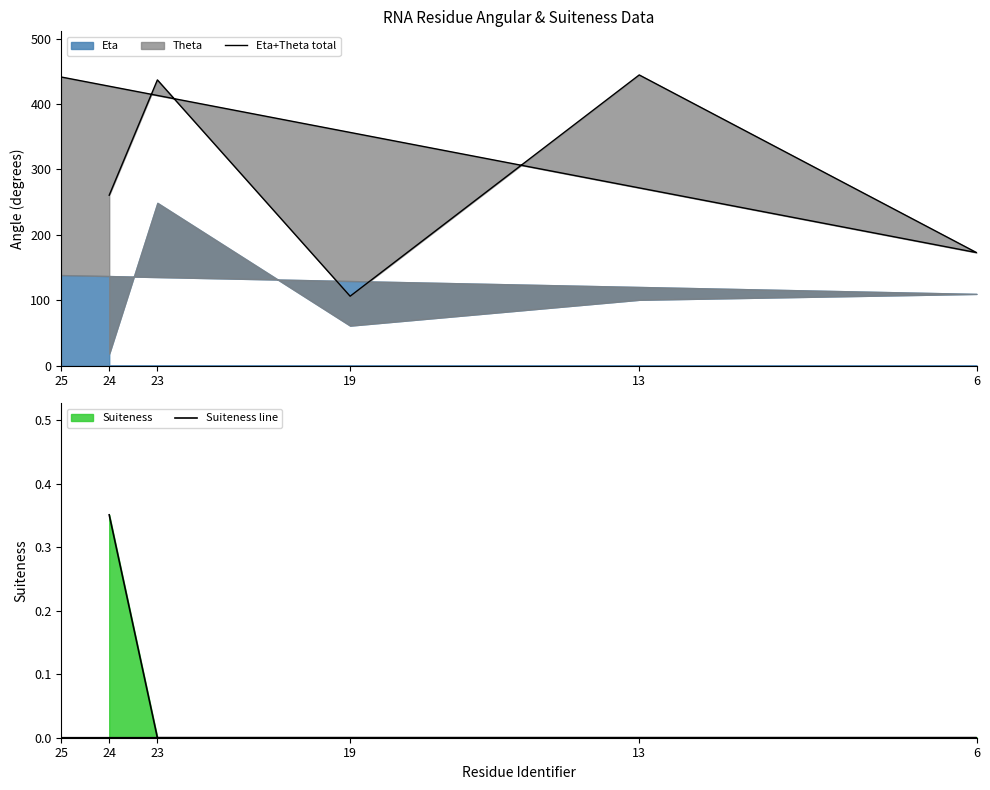

True or false: Eta+Theta total and Suiteness line cross at least once.

False